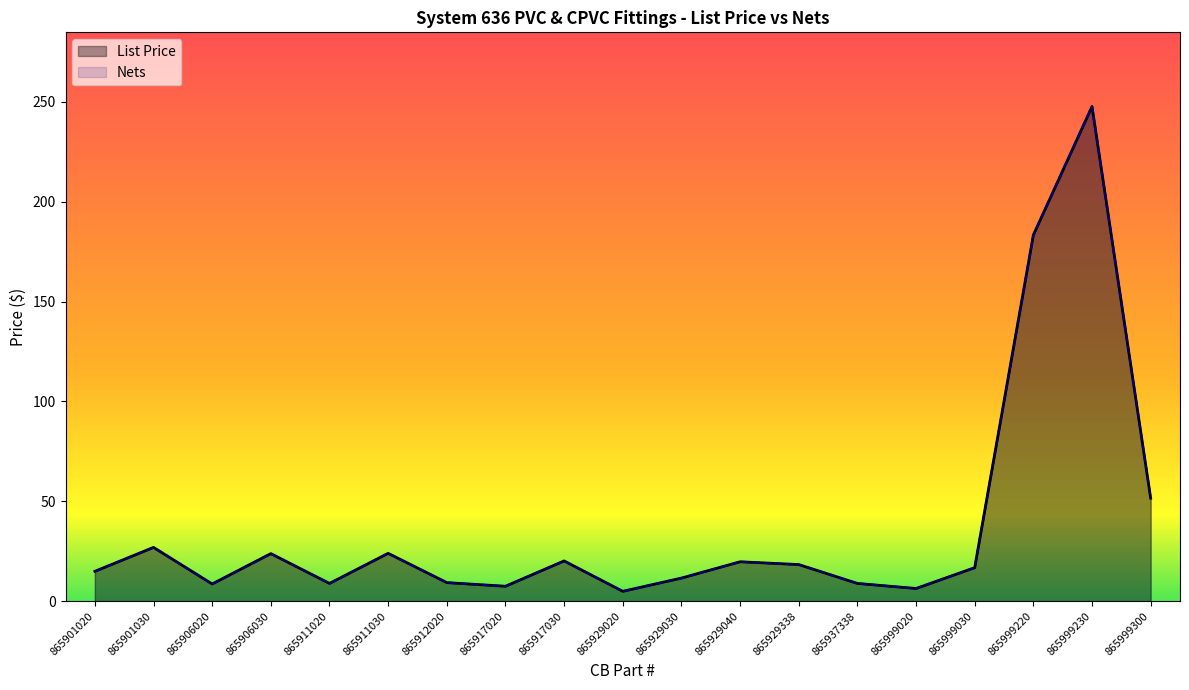

How many values in the Nets series are below 16?

9